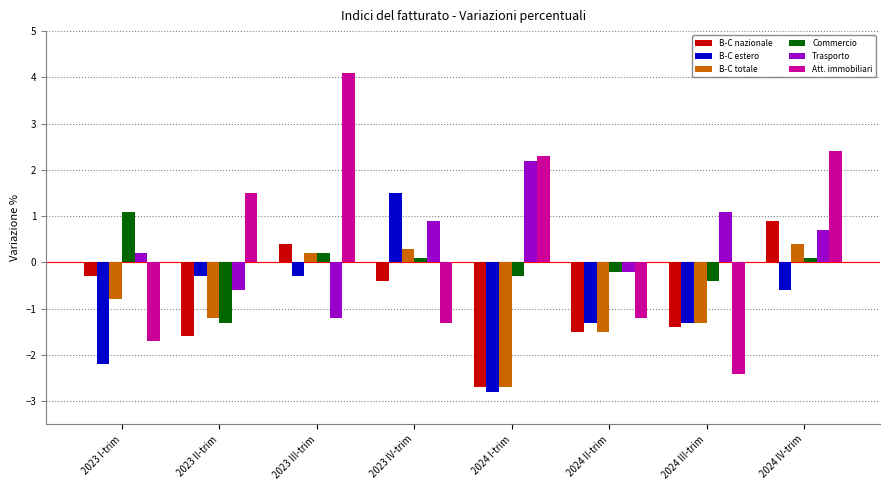

What is the value of the B-C totale bar at the 1st from the left?

-0.8